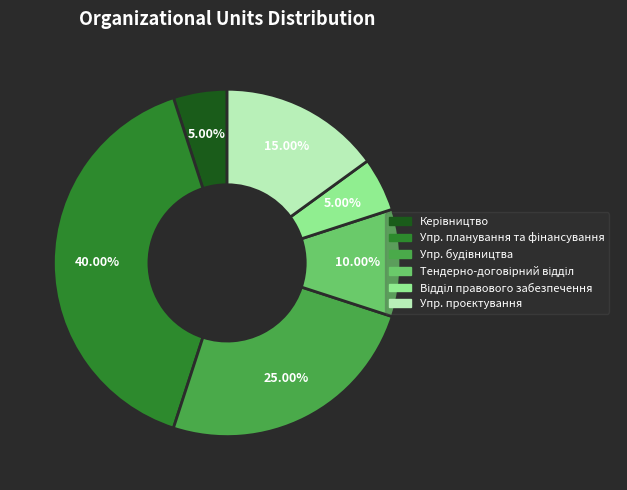

Is there any slice that represents more than half of the pie?

No